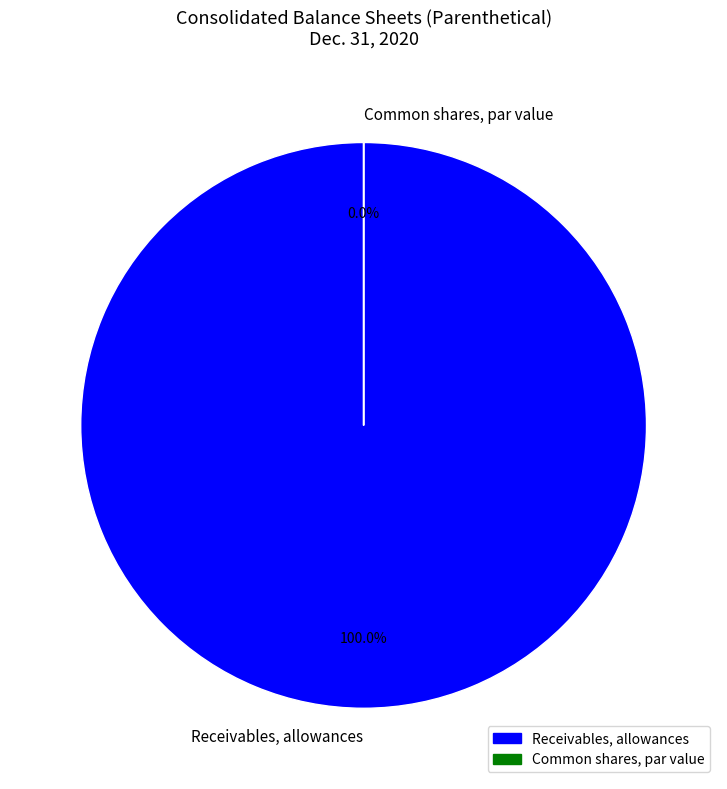

The Receivables, allowances slice represents 100% of the pie. True or false?

True